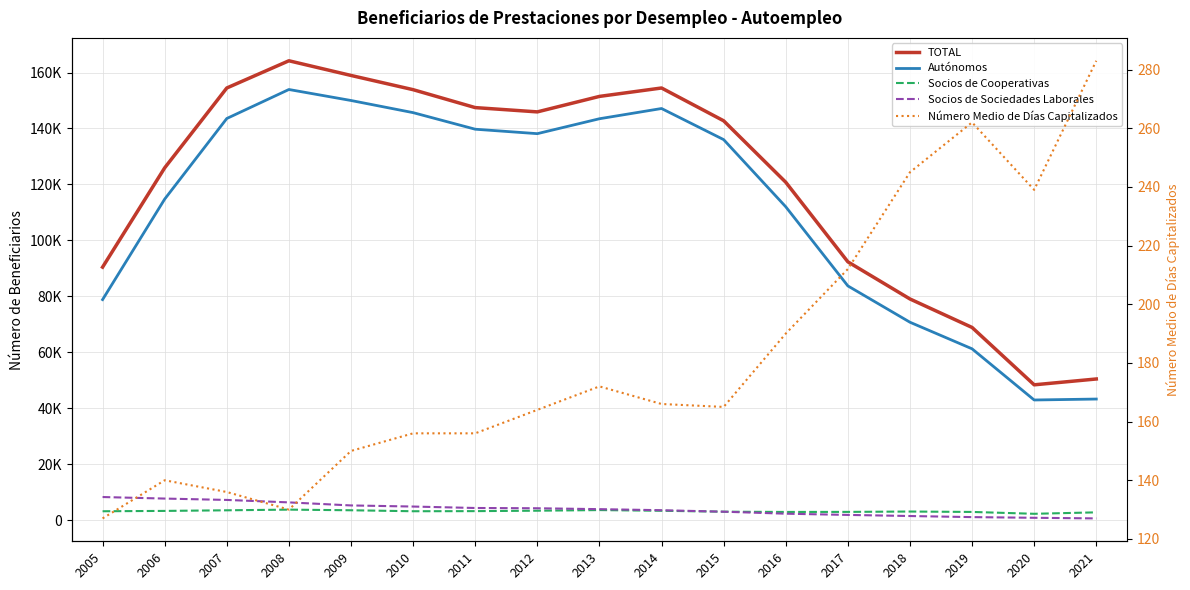

Which category has the highest value in the TOTAL series?

2008